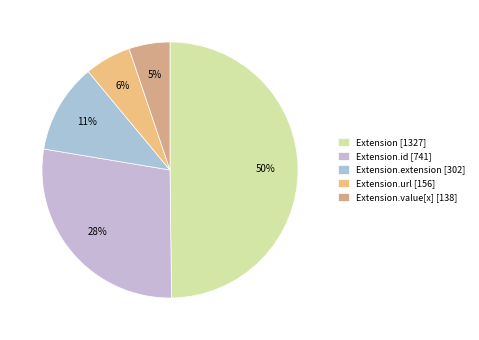

Which slice is the smallest?

Extension.value[x] [138]